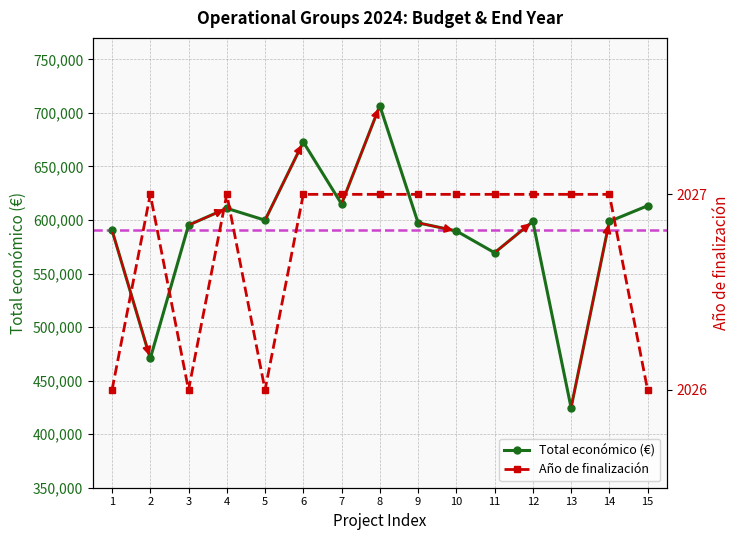

Reading left to right, what are all the values shown in this chart?

Total económico: 590382	470675	595173	610889	599779	672807	614907	706697	597320	589731	569416	598609	424720	598597	613256
Año de finalización: 2026	2027	2026	2027	2026	2027	2027	2027	2027	2027	2027	2027	2027	2027	2026